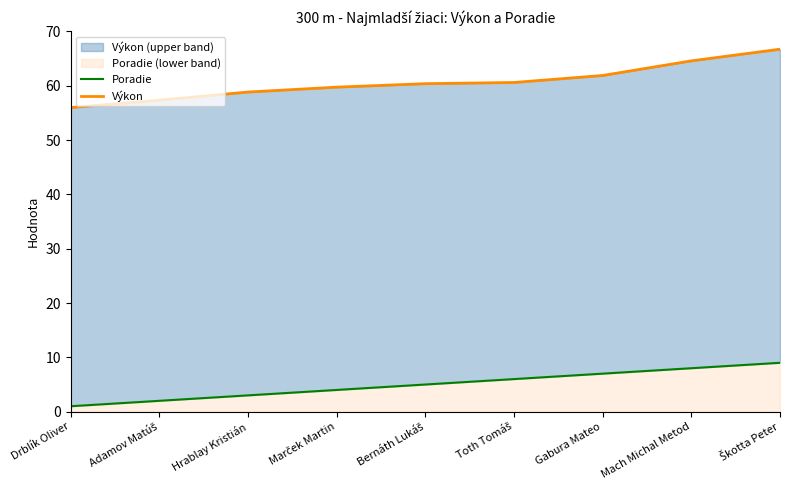

What is the value of the Poradie point at the 4th from the left?

4.0